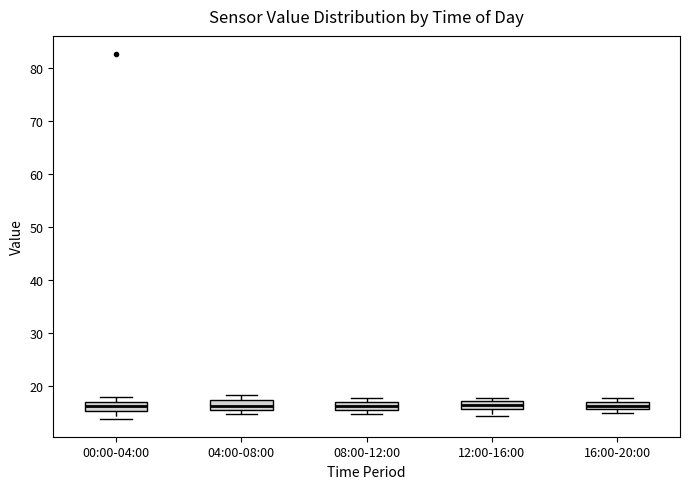

Where is the upper edge of the box for 08:00-12:00 on the y-axis? The values are not printed on the chart, so give them approximately, as read against the axis.

17